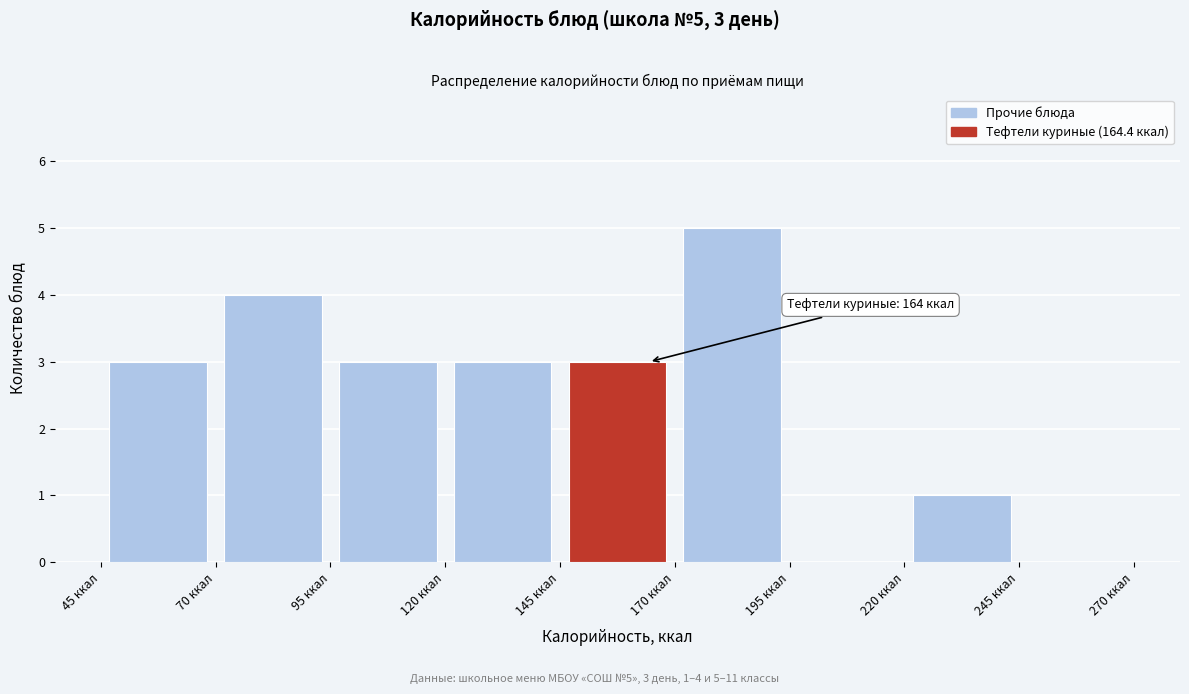

Over which range of the x-axis is the bar tallest?

170 to 195